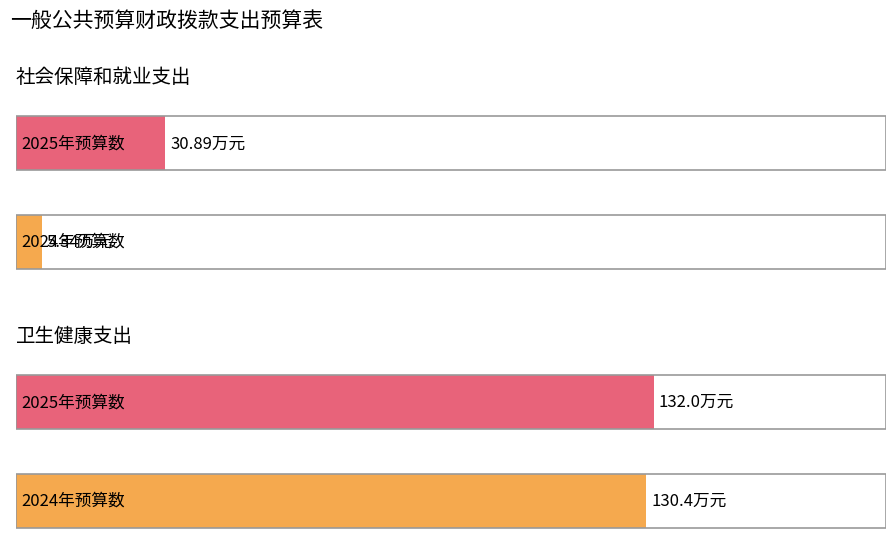

At which label does 2024年预算数 first exceed 130?

卫生健康支出